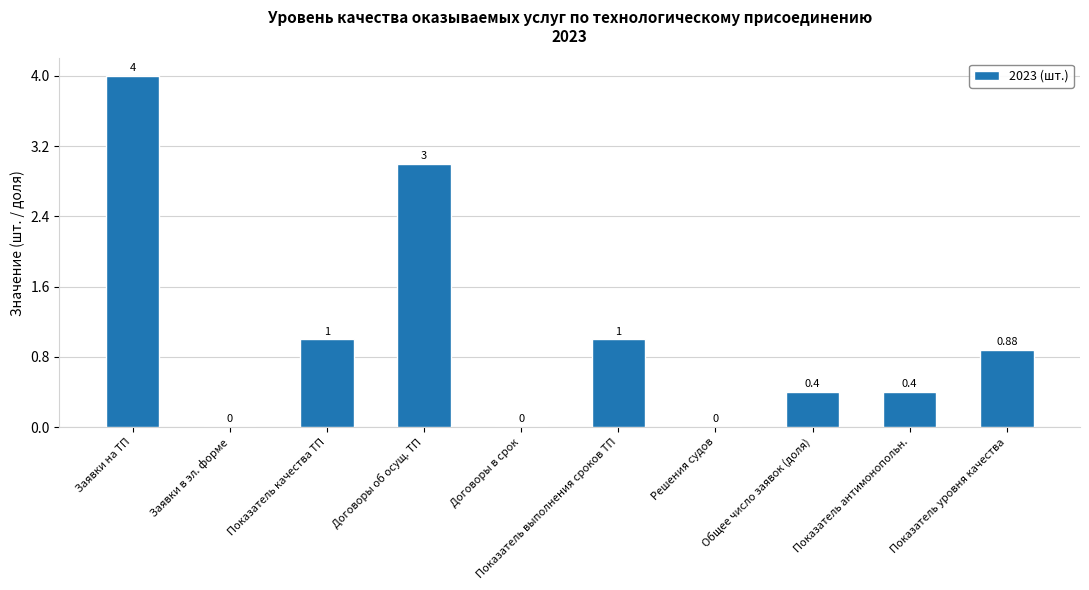

At which category does the chart reach its peak across all series?

Заявки на ТП